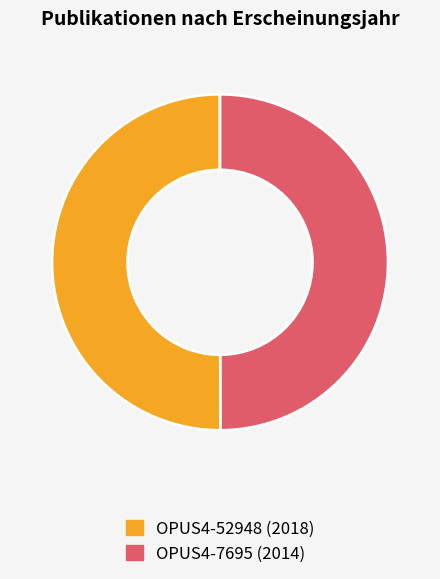

Combined, do OPUS4-7695 (2014) and OPUS4-52948 (2018) account for over 50%?

Yes